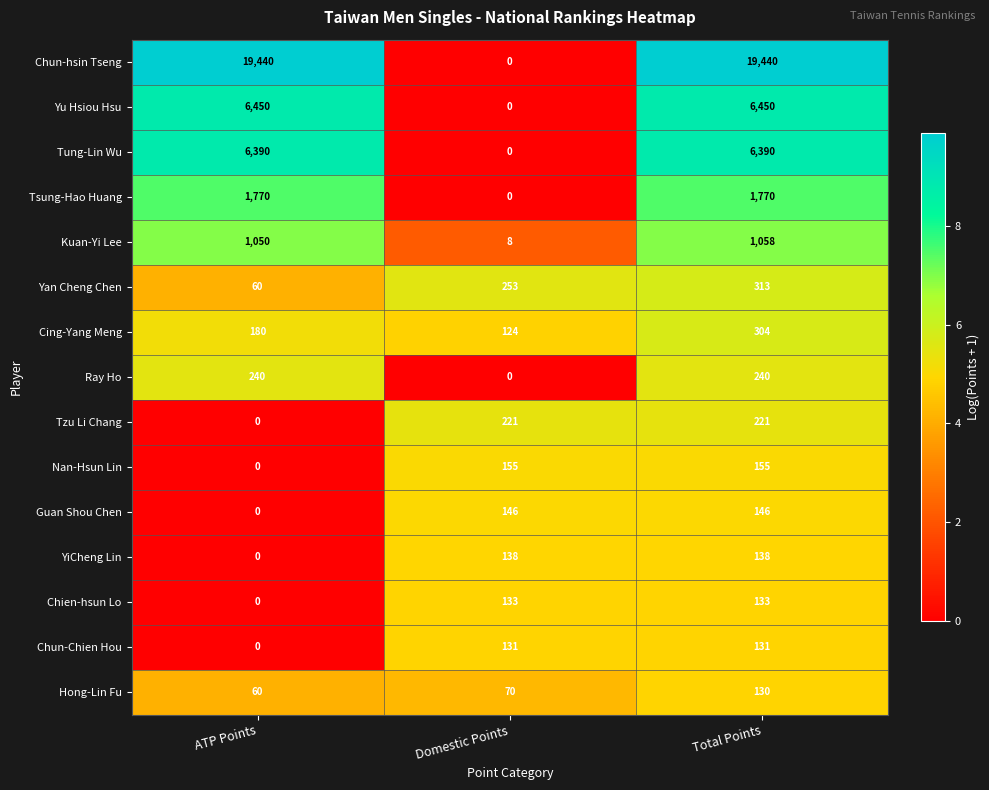

What is the difference between the Yu Hsiou Hsu values at Total Points and Domestic Points?

6450